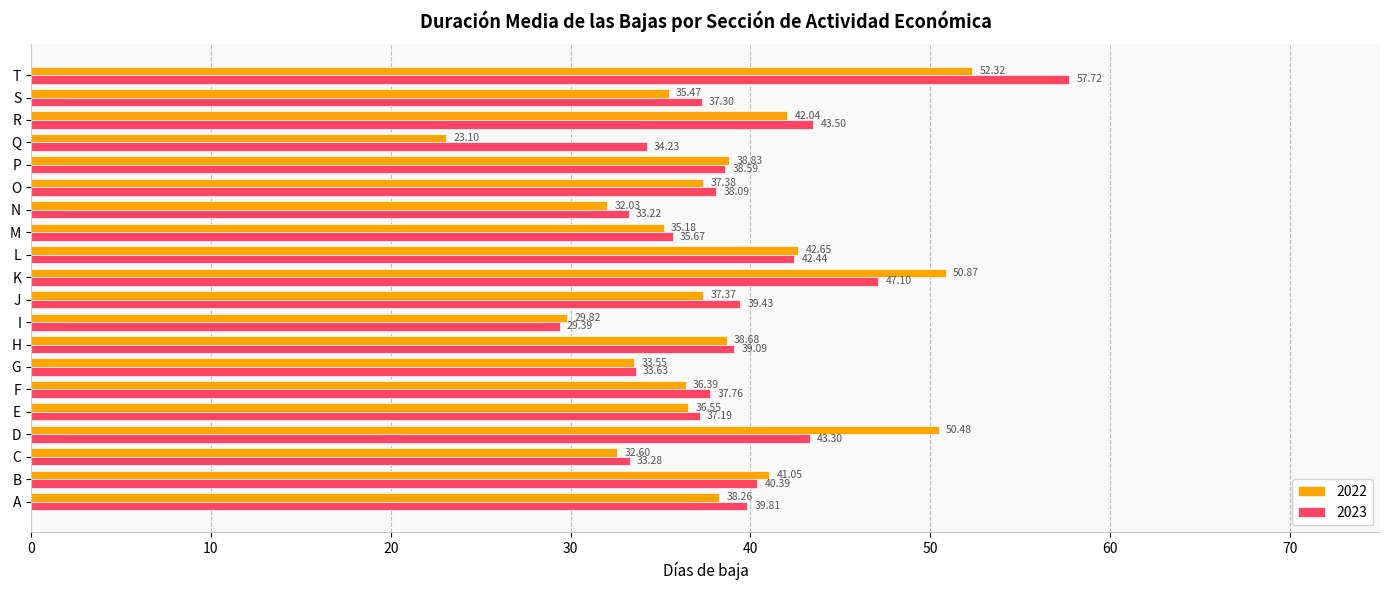

Is the value of 2023 at J greater than the value of 2022 at O?

Yes